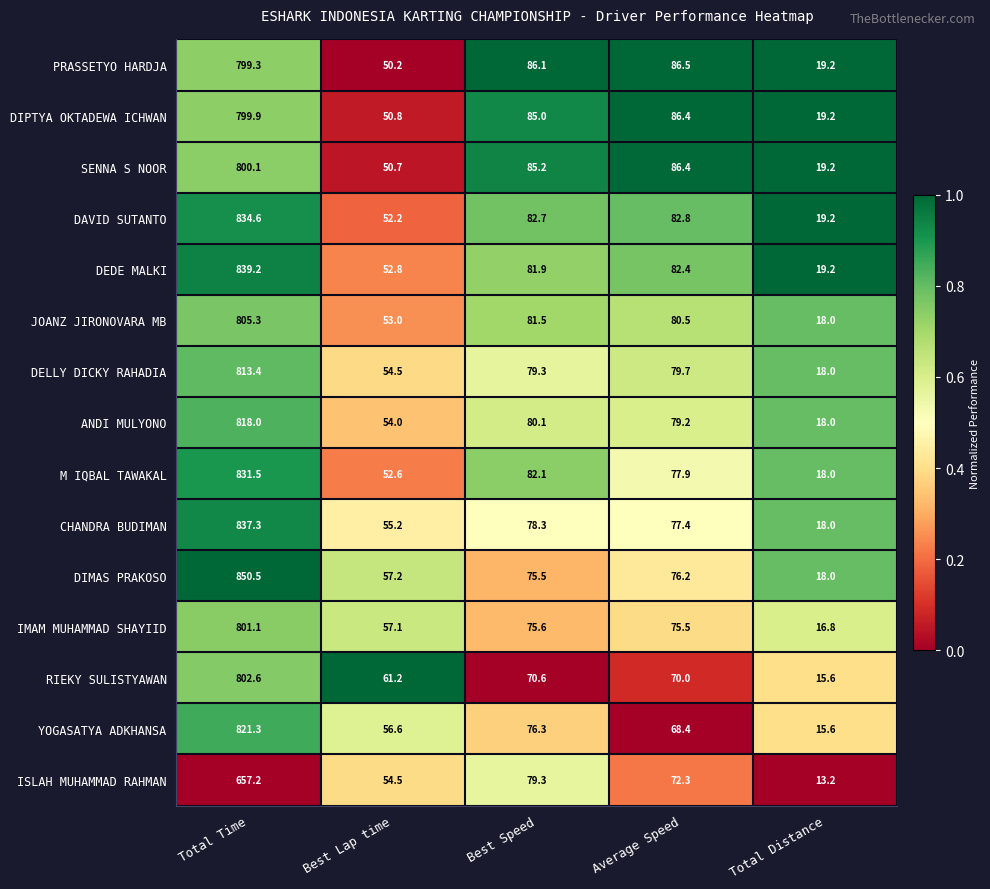

What is the approximate value of DIPTYA OKTADEWA ICHWAN at Best Lap time?

50.8